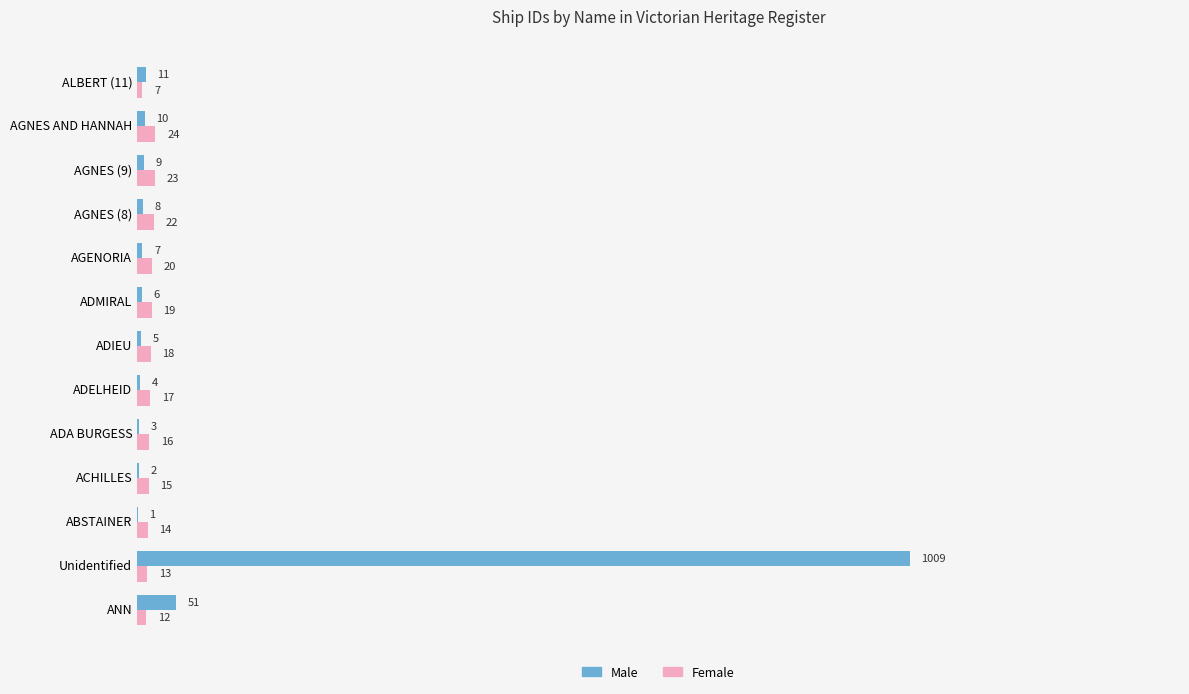

What is the highest value of the Male series?

1009